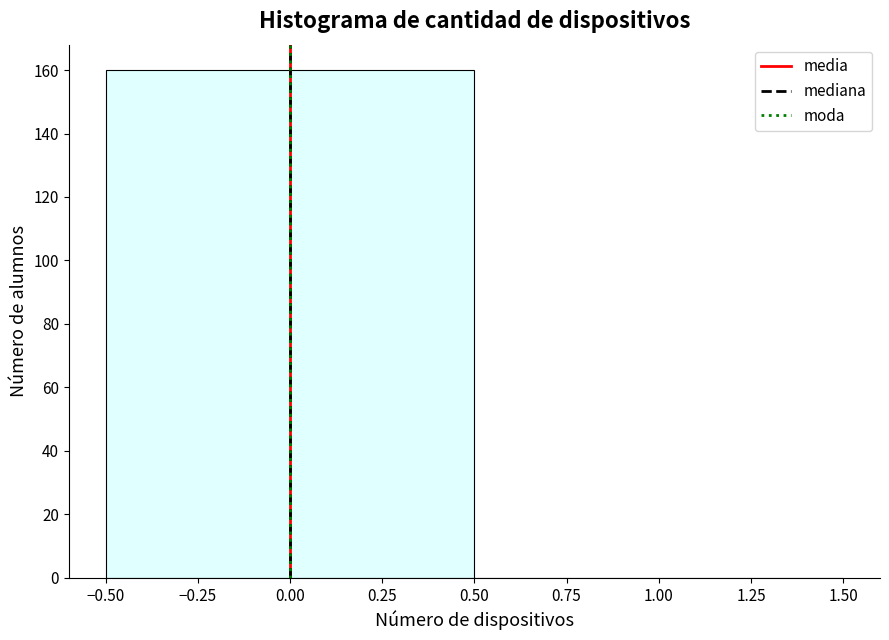

What is the height of the bar covering -0.50 to 0.50 on the x-axis? The values are not printed on the chart, so give them approximately, as read against the axis.

160